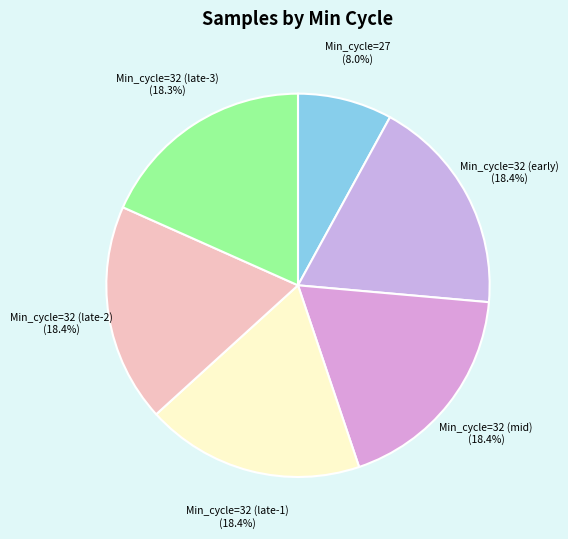

Is the sum of Min_cycle=32 (early) and Min_cycle=32 (mid) greater than half?

No